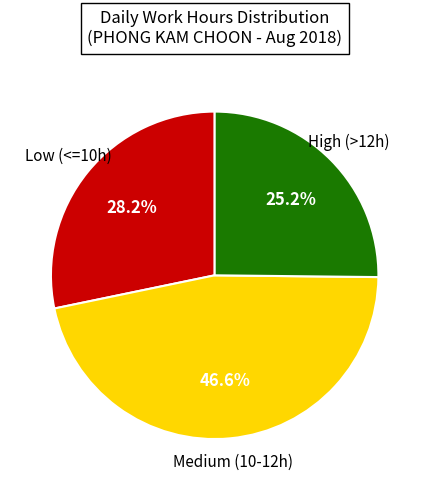

Is there a majority slice in this chart?

No